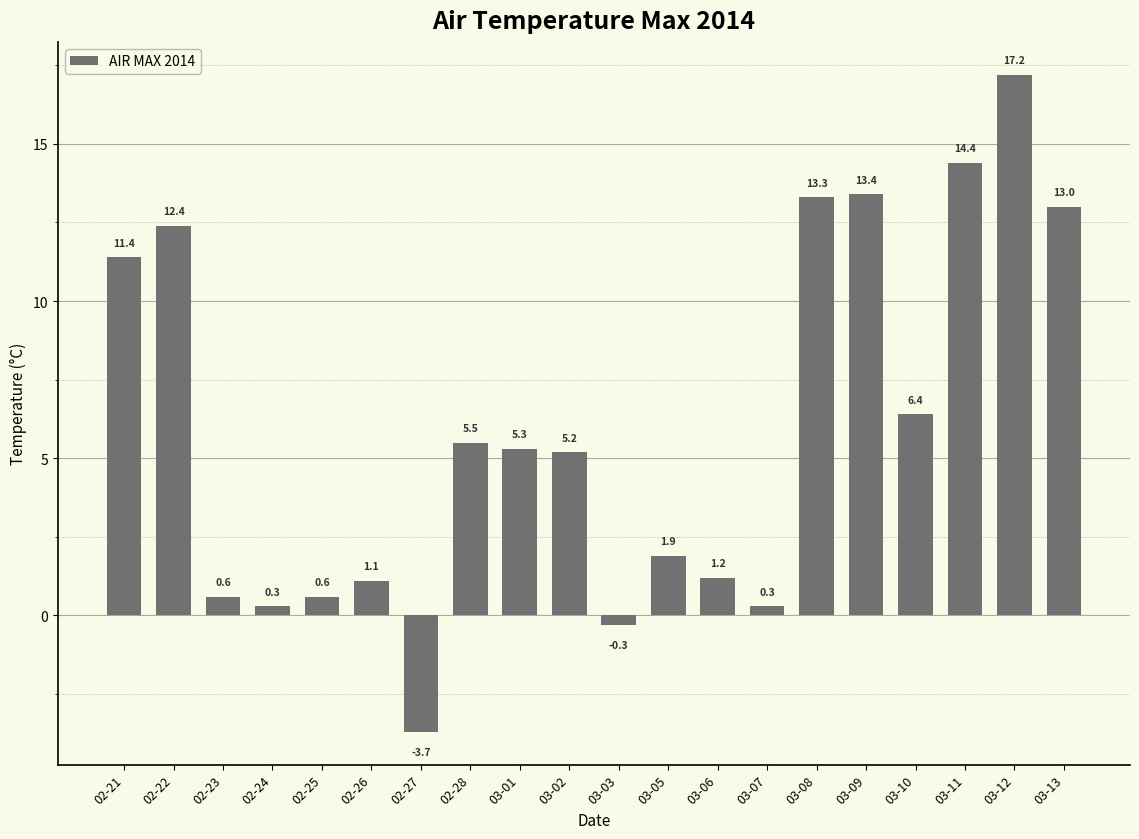

At which label is the value closest to 6?

03-10